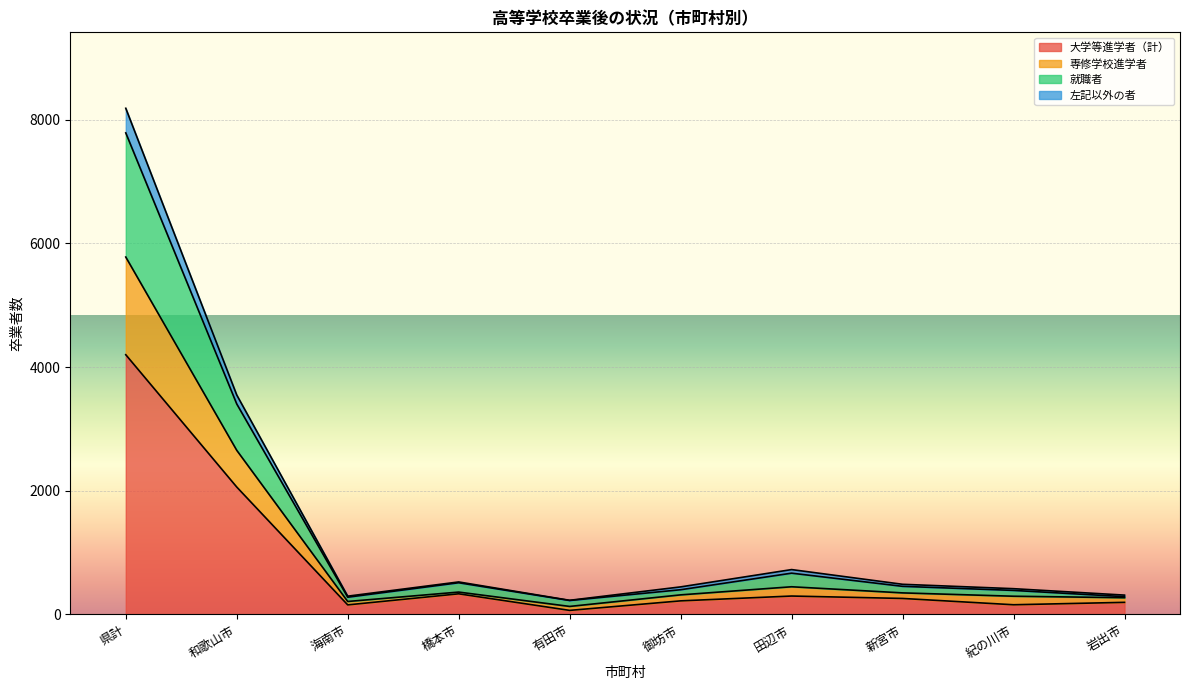

Is it true that 専修学校進学者 equals 490 at 岩出市?

False